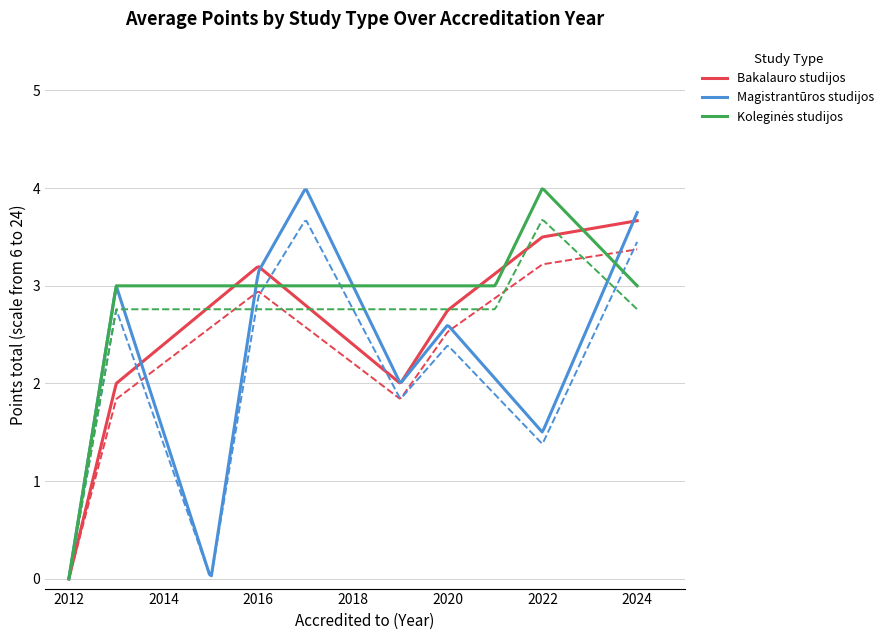

Does the chart display data point markers on the line(s)?

No